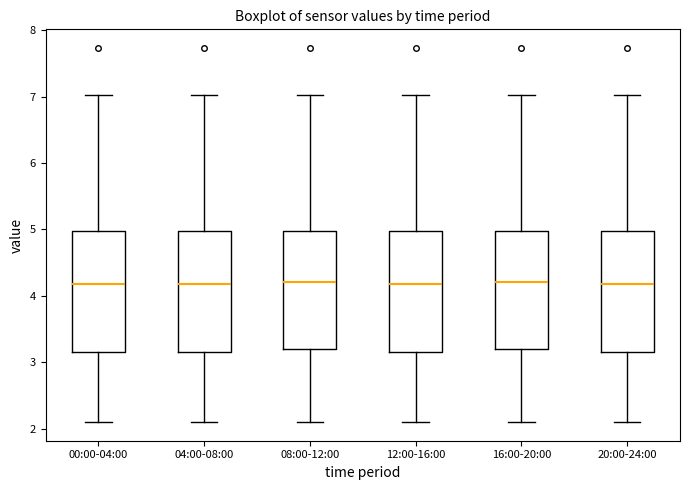

Reading left to right, transcribe this box plot: for each box, give where its median line is, the range the box spans, and where its two whiskers end, as read against the y-axis. The values are not printed on the chart, so give them approximately, as read against the axis.

00:00-04:00: median 4.2, box 3.2 to 5.0, whiskers 2.1 to 7.0
04:00-08:00: median 4.2, box 3.2 to 5.0, whiskers 2.1 to 7.0
08:00-12:00: median 4.2, box 3.2 to 5.0, whiskers 2.1 to 7.0
12:00-16:00: median 4.2, box 3.2 to 5.0, whiskers 2.1 to 7.0
16:00-20:00: median 4.2, box 3.2 to 5.0, whiskers 2.1 to 7.0
20:00-24:00: median 4.2, box 3.2 to 5.0, whiskers 2.1 to 7.0